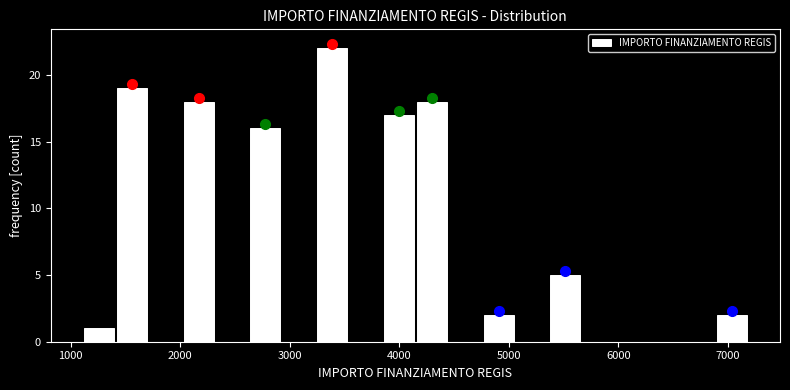

Read against the x-axis, roughly where is the centre of the tallest bar?

3400